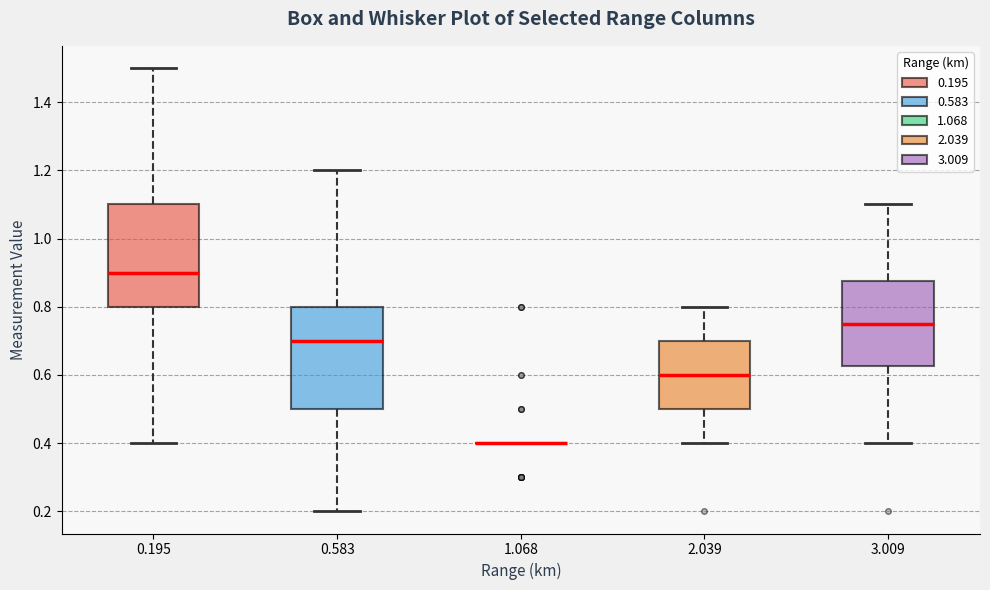

Reading left to right, transcribe this box plot: for each box, give where its median line is, the range the box spans, and where its two whiskers end, as read against the y-axis. The values are not printed on the chart, so give them approximately, as read against the axis.

0.195: median 0.90, box 0.80 to 1.10, whiskers 0.40 to 1.50
0.583: median 0.70, box 0.50 to 0.80, whiskers 0.20 to 1.20
1.068: box collapsed to a line at 0.40, whiskers 0.40 to 0.40
2.039: median 0.60, box 0.50 to 0.70, whiskers 0.40 to 0.80
3.009: median 0.76, box 0.62 to 0.88, whiskers 0.40 to 1.10